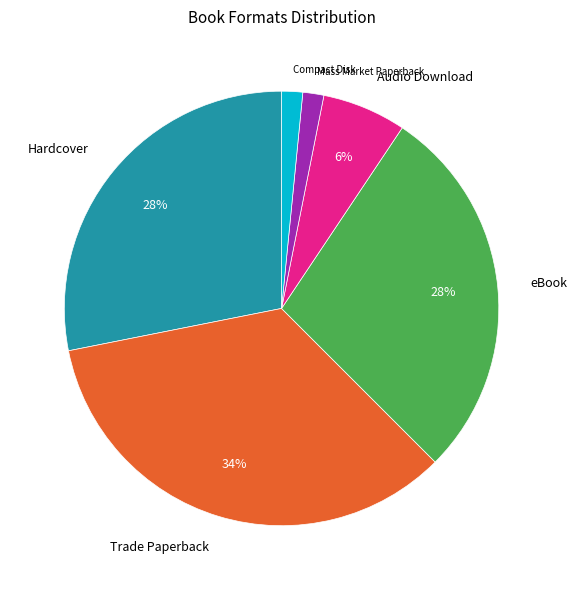

Is Hardcover the majority of the pie?

No